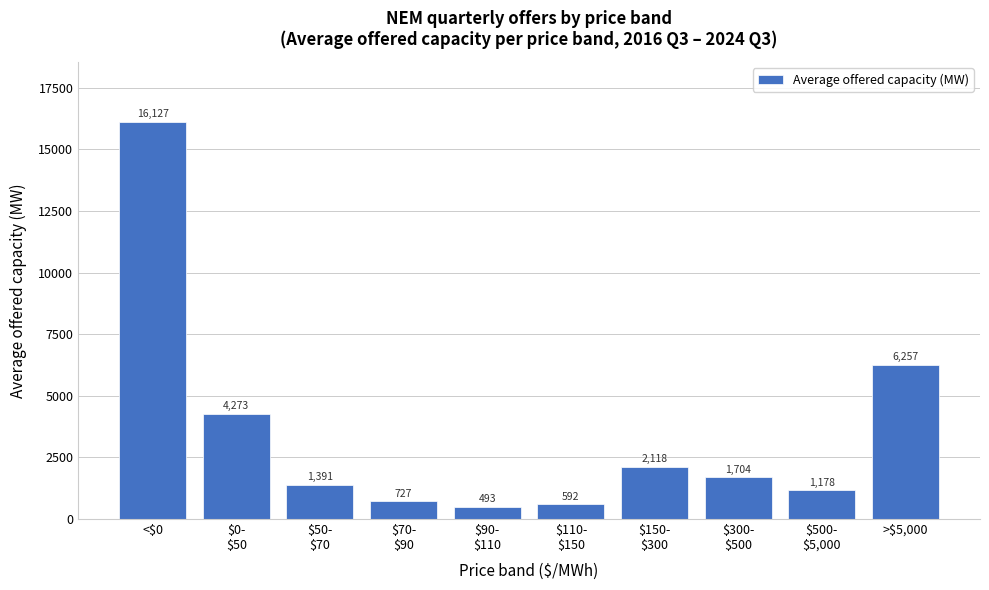

What is the value of the 9th bar from the left?

1178.1